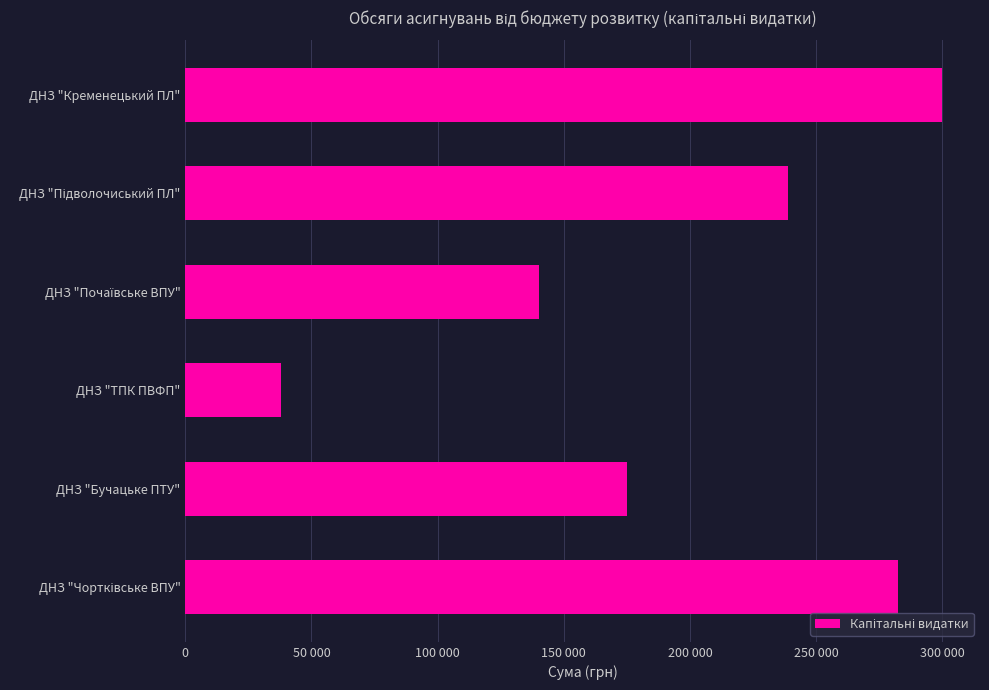

Does the chart contain any negative values?

No